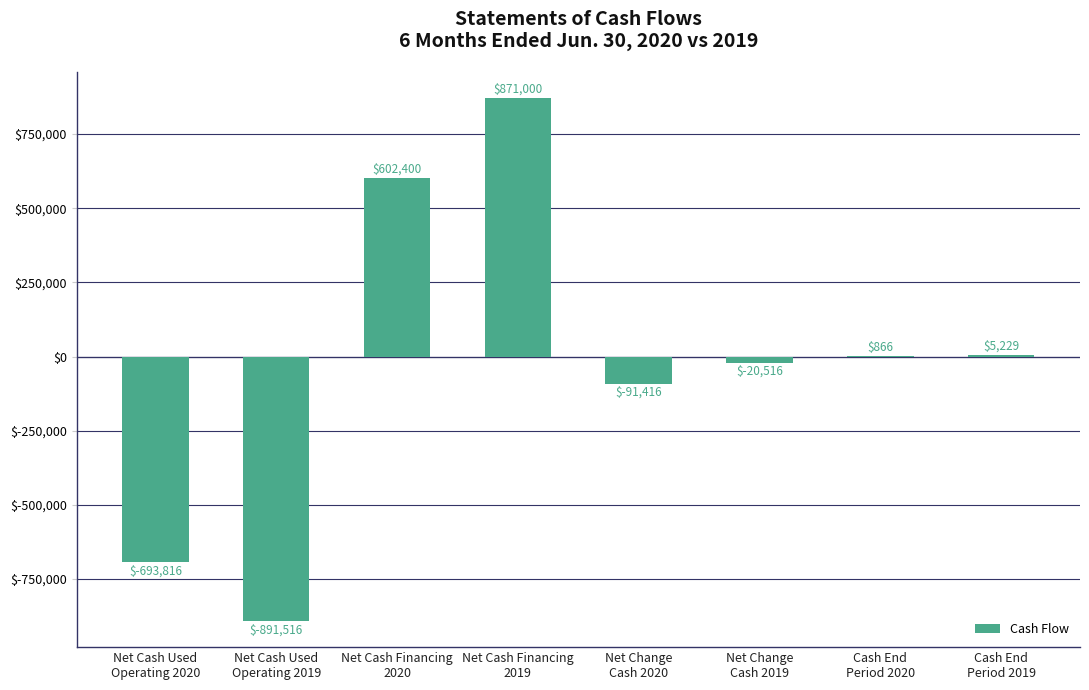

The chart shows a value of -408821 at Net Cash Used
Operating 2020. True or false?

False